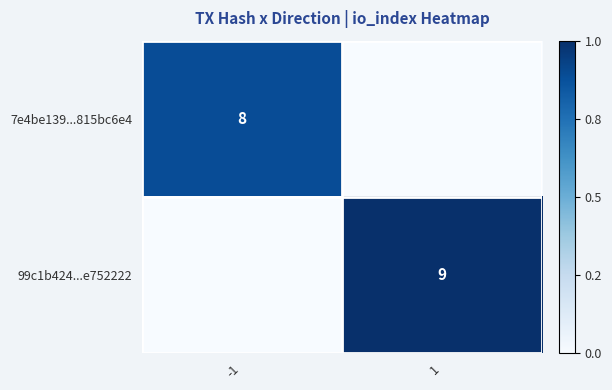

Is it true that 7e4be139...815bc6e4 equals 8 at -1?

True